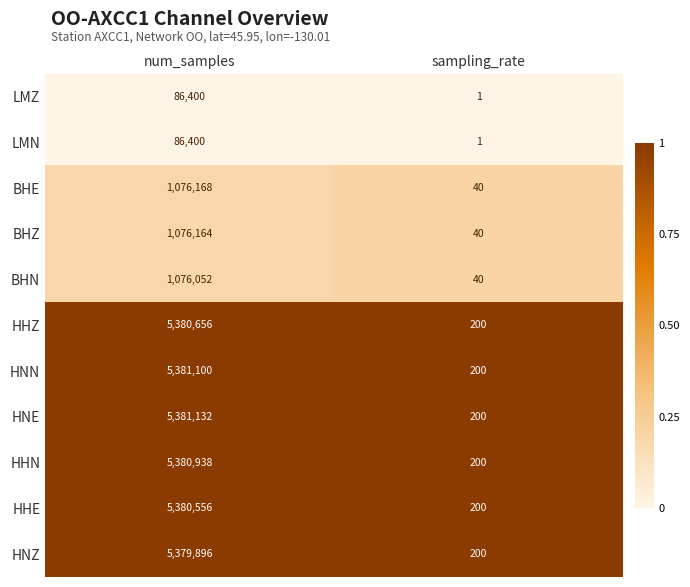

List the labels in order of HHN value, largest first.

num_samples, sampling_rate